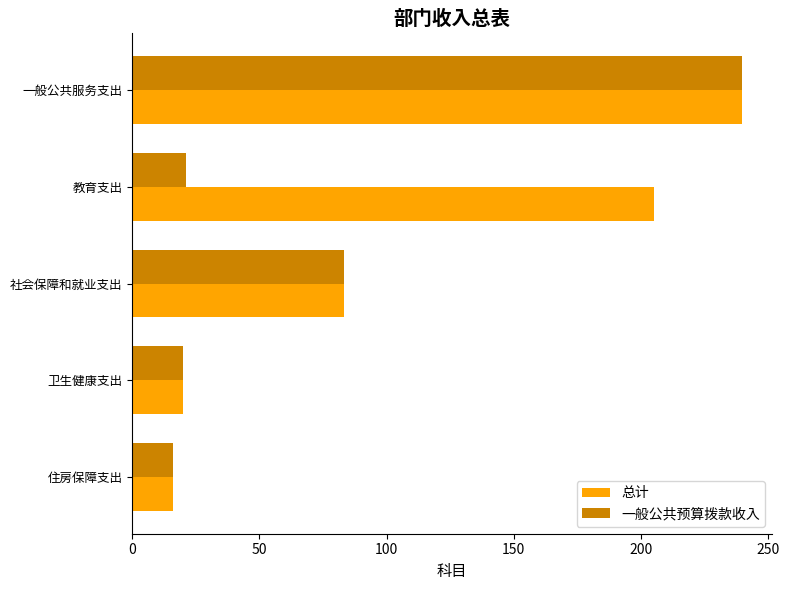

Where is 一般公共预算拨款收入 nearest to the value 127?

社会保障和就业支出